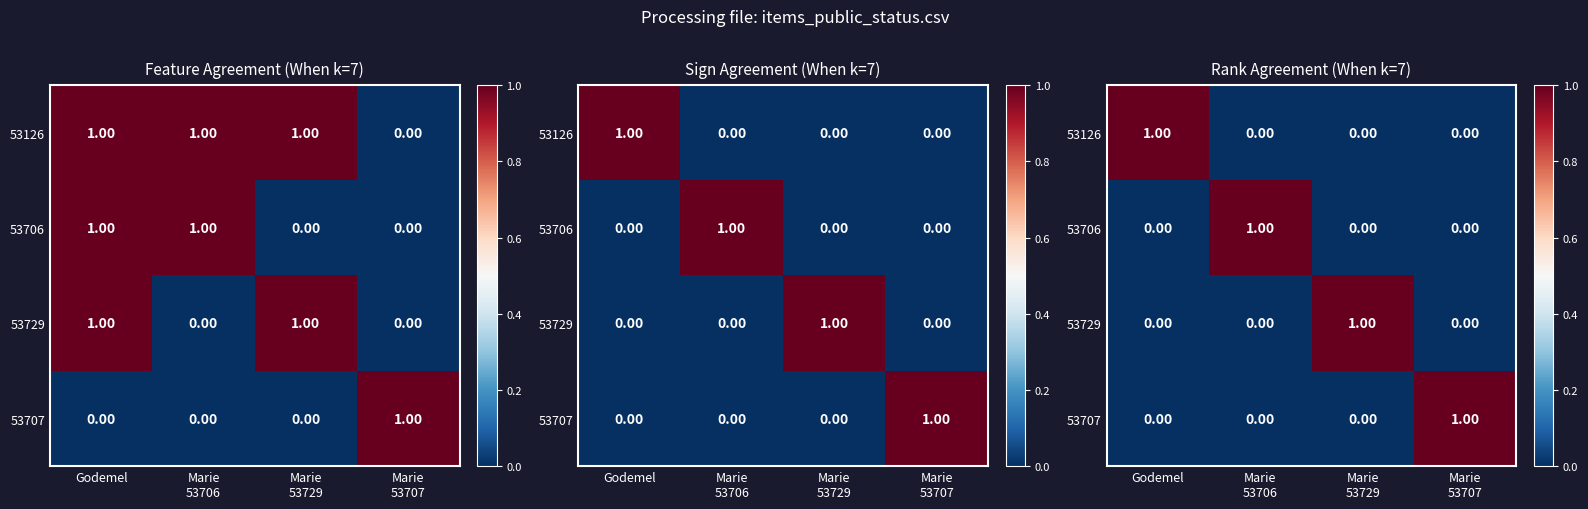

The 53729 series shows 1 at Marie 53729. True or false?

True